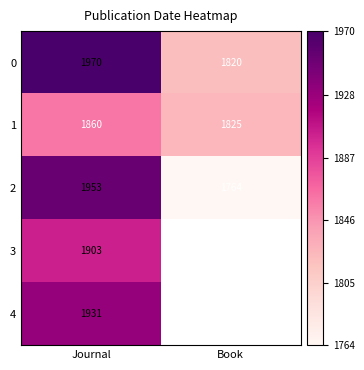

List the series in order of their peak value, lowest first.

1, 3, 4, 2, 0